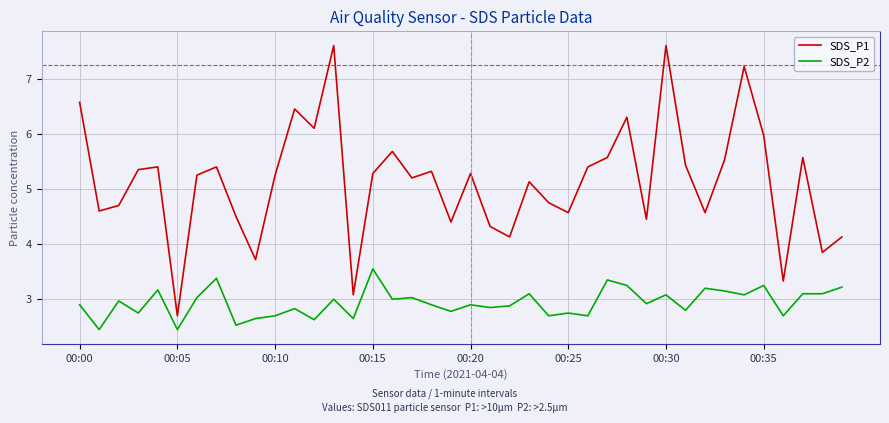

What is the average value of the SDS_P2 series?

2.9